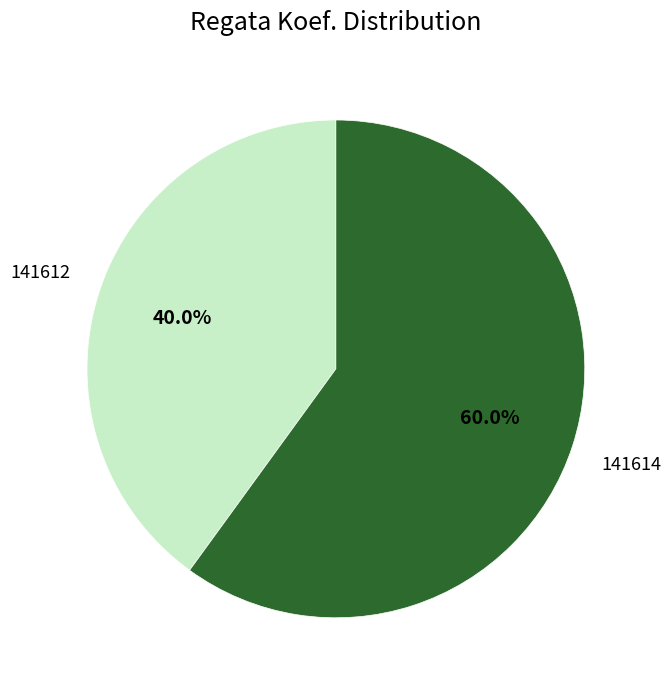

How many slices are in this pie chart?

2